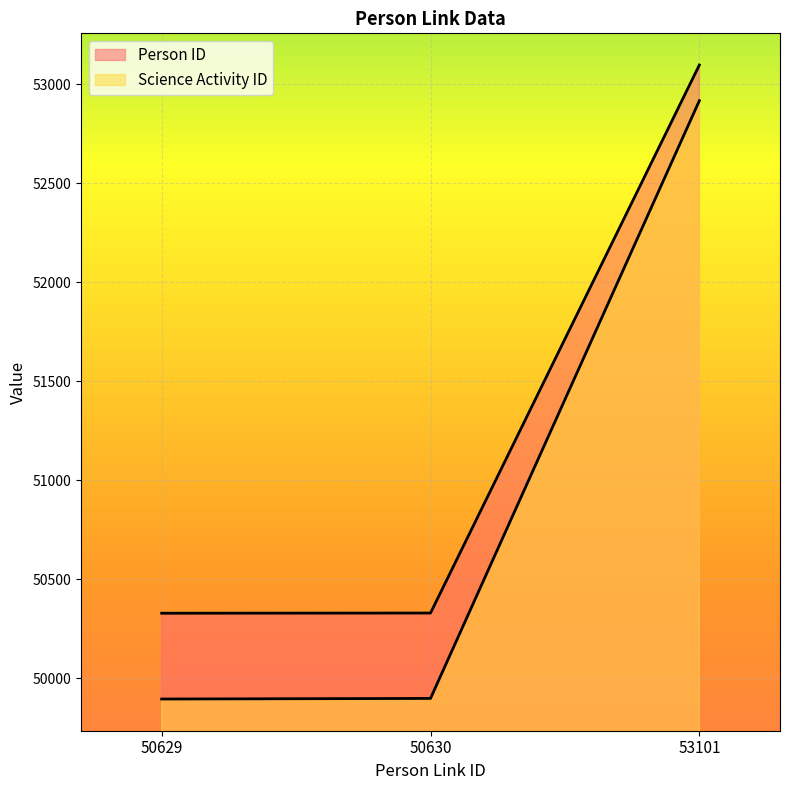

What is the value of the Science Activity ID point at the 3rd from the left?

52916